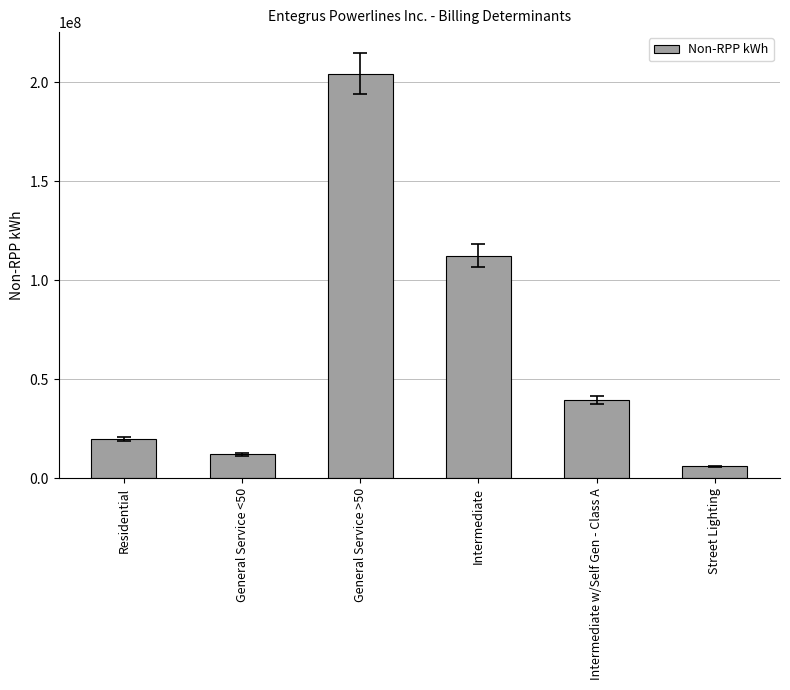

What is the average value?

65719868